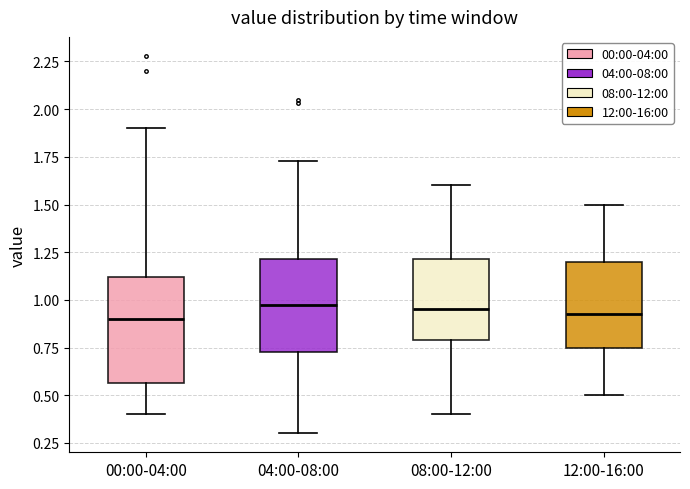

Reading left to right, read every box against the y-axis: the position of its median line, the range the box covers, and the ends of its whiskers. The values are not printed on the chart, so give them approximately, as read against the axis.

00:00-04:00: median 0.90, box 0.55 to 1.10, whiskers 0.40 to 1.90
04:00-08:00: median 1.00, box 0.75 to 1.20, whiskers 0.30 to 1.75
08:00-12:00: median 0.95, box 0.80 to 1.20, whiskers 0.40 to 1.60
12:00-16:00: median 0.95, box 0.75 to 1.20, whiskers 0.50 to 1.50